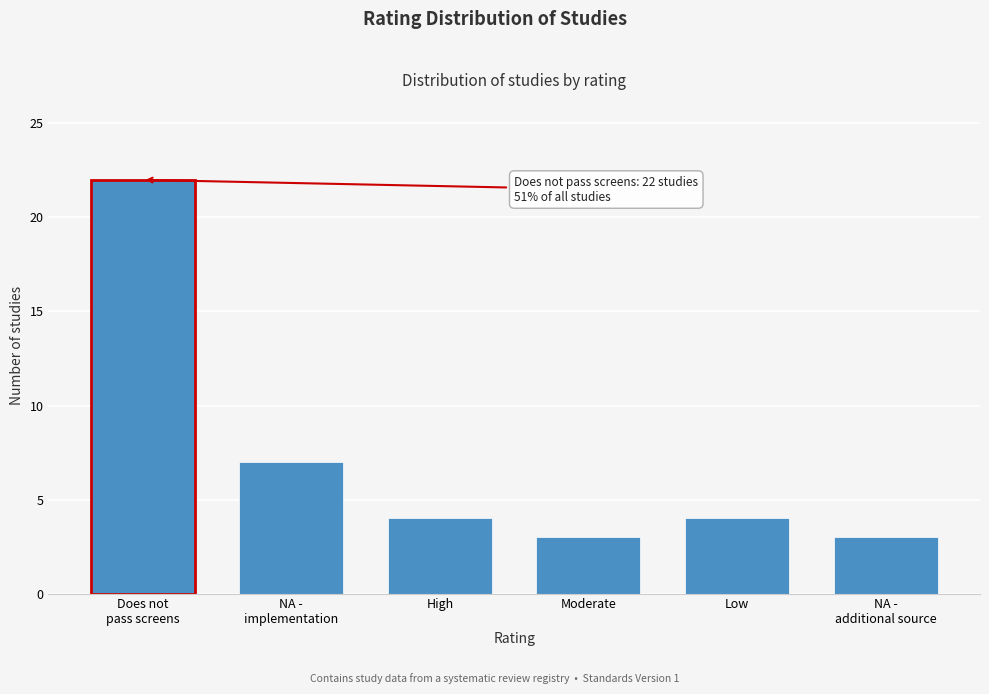

Reading right to left, what are all the values shown in this chart?

3	4	3	4	7	22